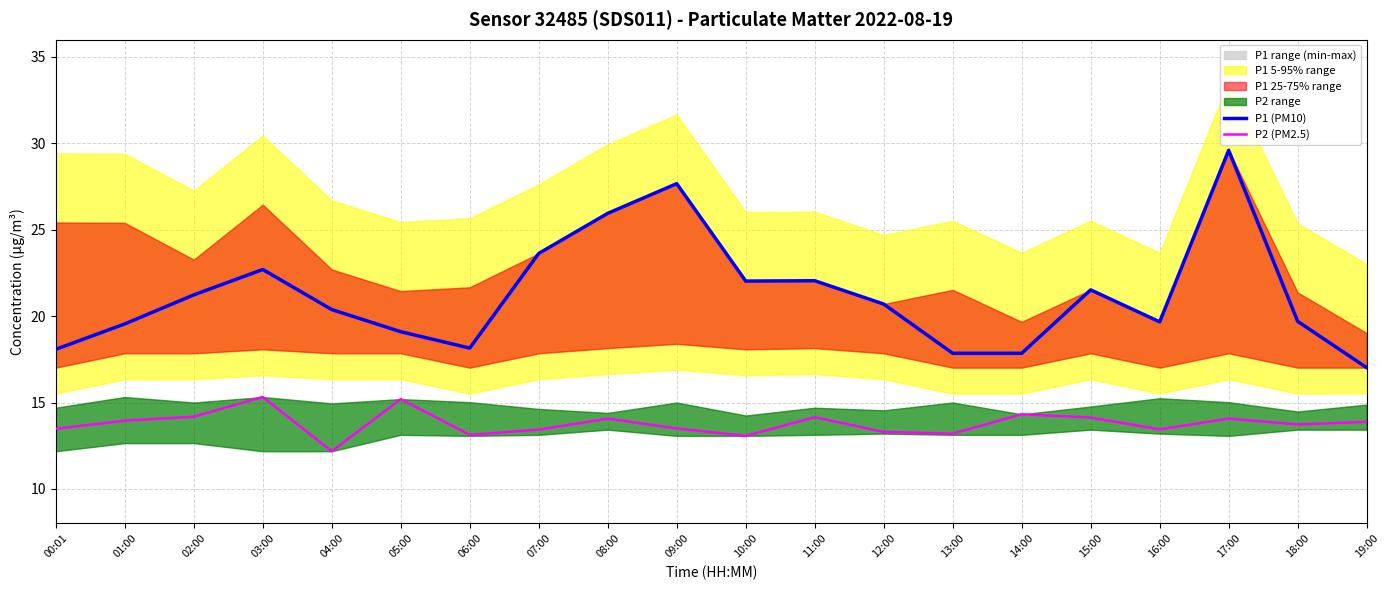

True or false: P2 (PM2.5) and P1 (PM10) intersect in this chart.

False